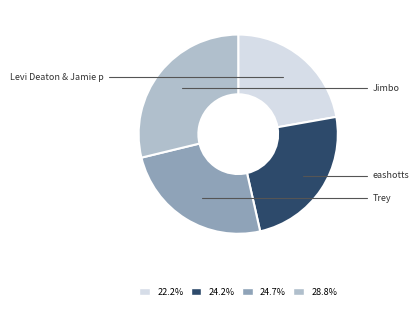

Does Levi Deaton & Jamie p represent more than half of the total?

No